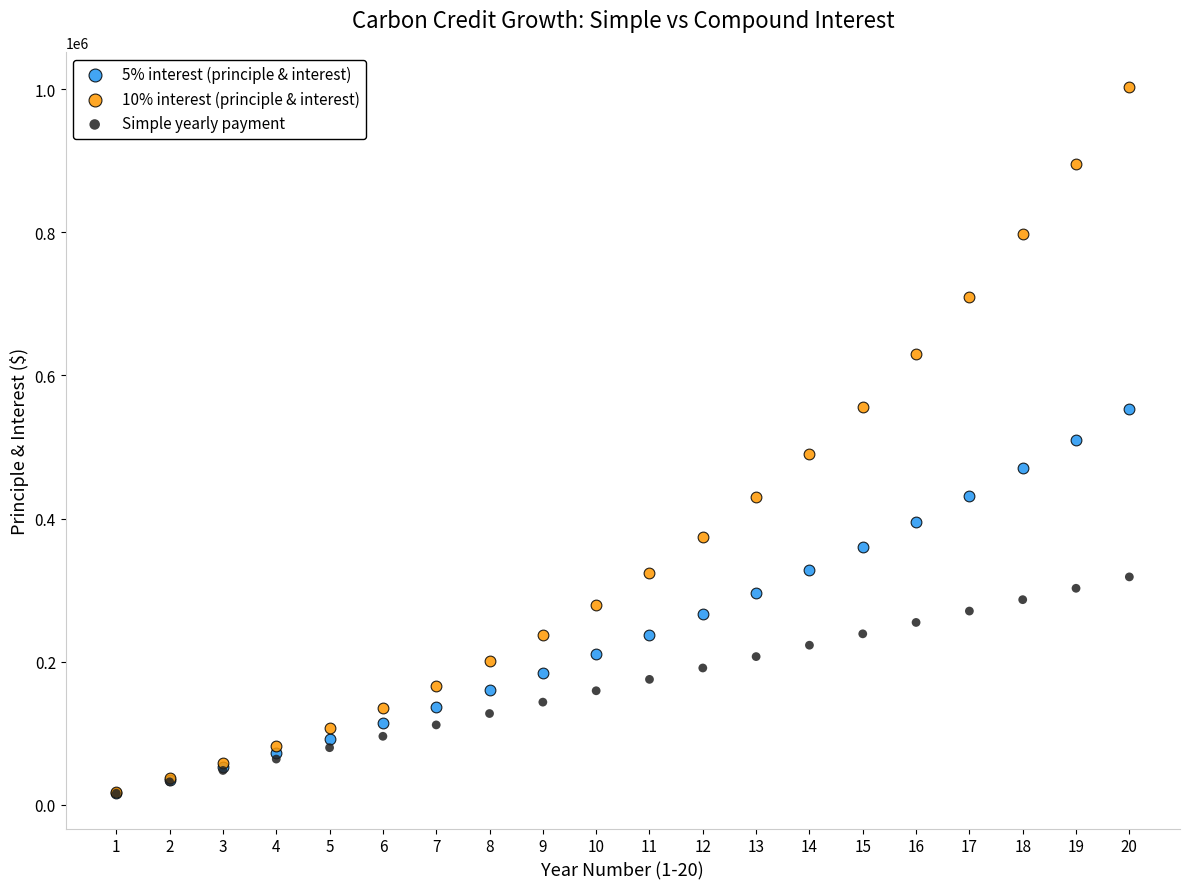

Which series has the largest Y range (max minus min)?

10% interest (principle & interest)